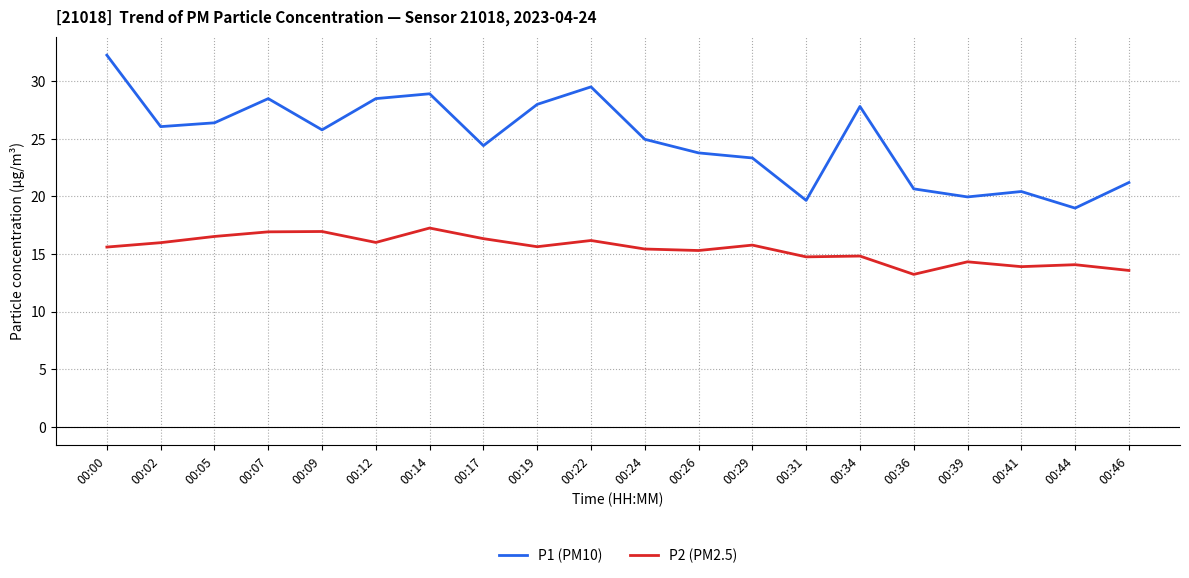

What is the sum of the P2 (PM2.5) values at 00:17 and 00:12?

32.3